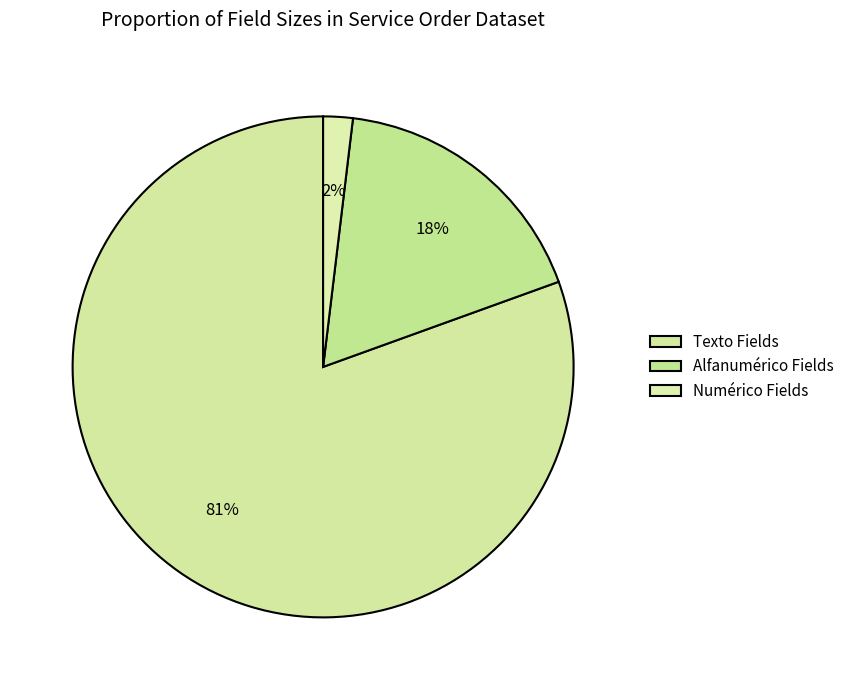

Is there any slice that represents more than half of the pie?

Yes